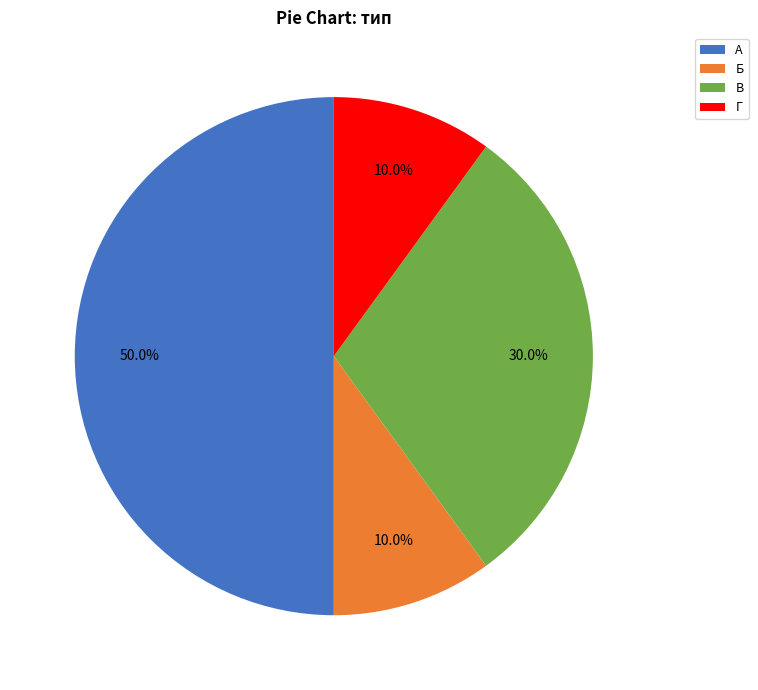

Approximately how many times larger is the value at А compared to Г?

5.0